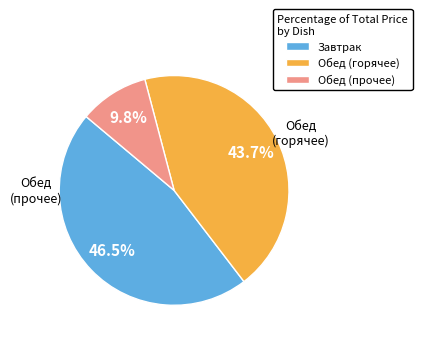

Rank the categories by value from lowest to highest.

Обед (прочее), Обед (горячее), Завтрак